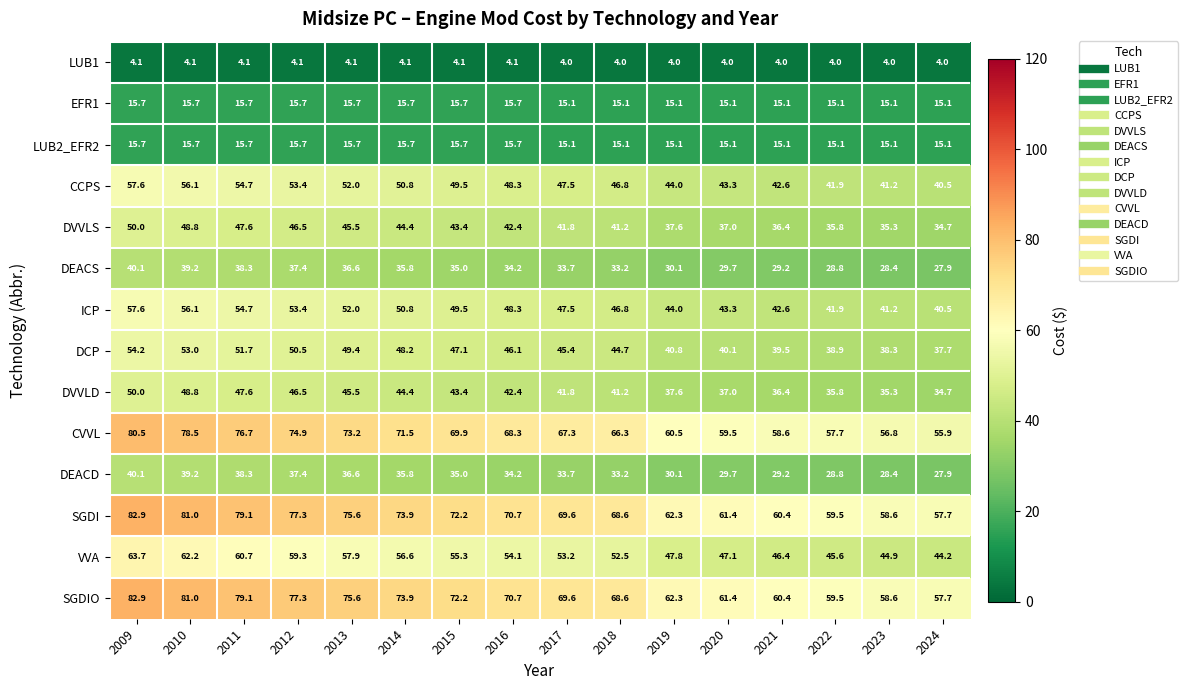

What is the smallest value displayed?

4.0